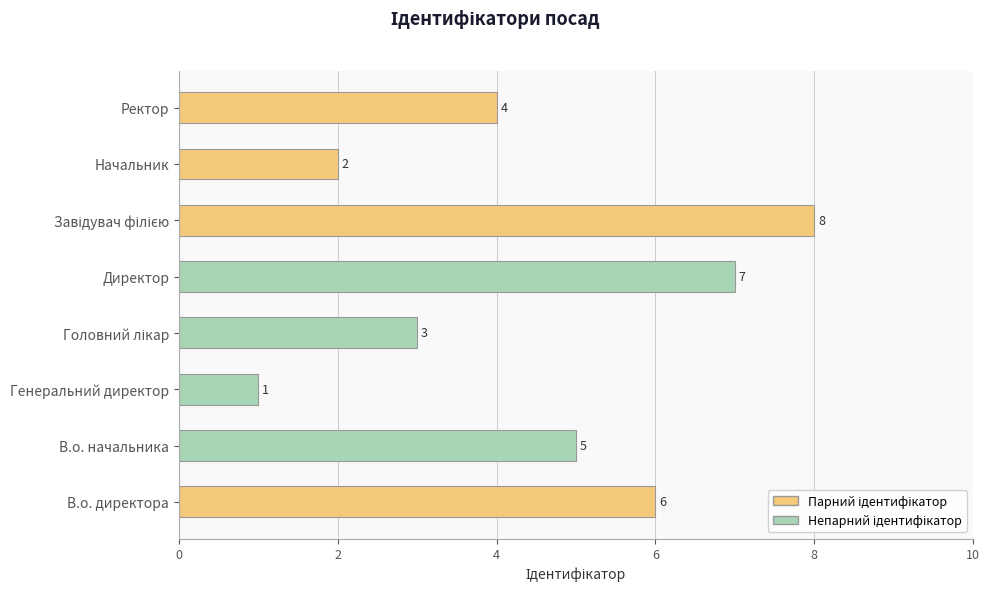

What is the difference between the maximum and minimum values?

7